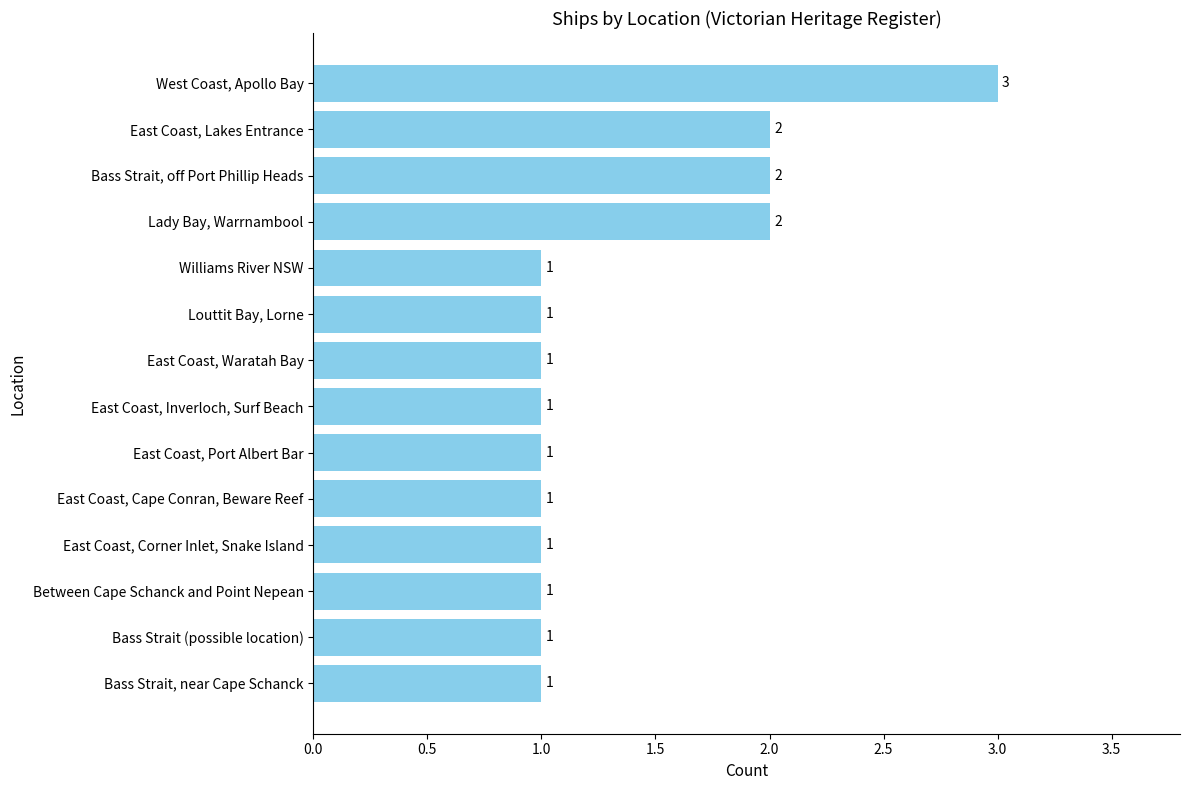

What is the change in value from Bass Strait, near Cape Schanck to East Coast, Lakes Entrance?

+1